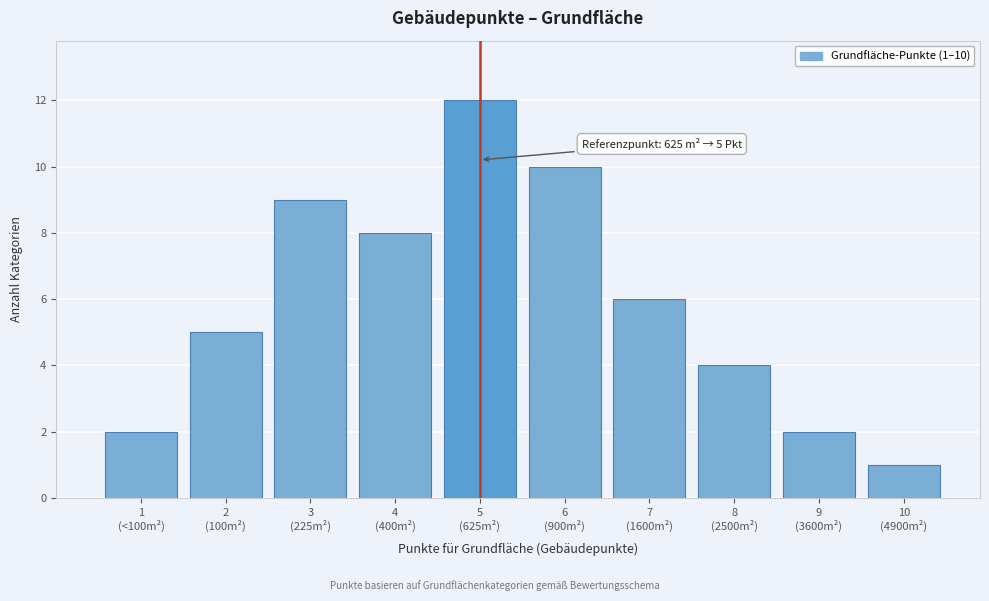

Reading left to right, extract all data points from this chart.

2	5	9	8	12	10	6	4	2	1